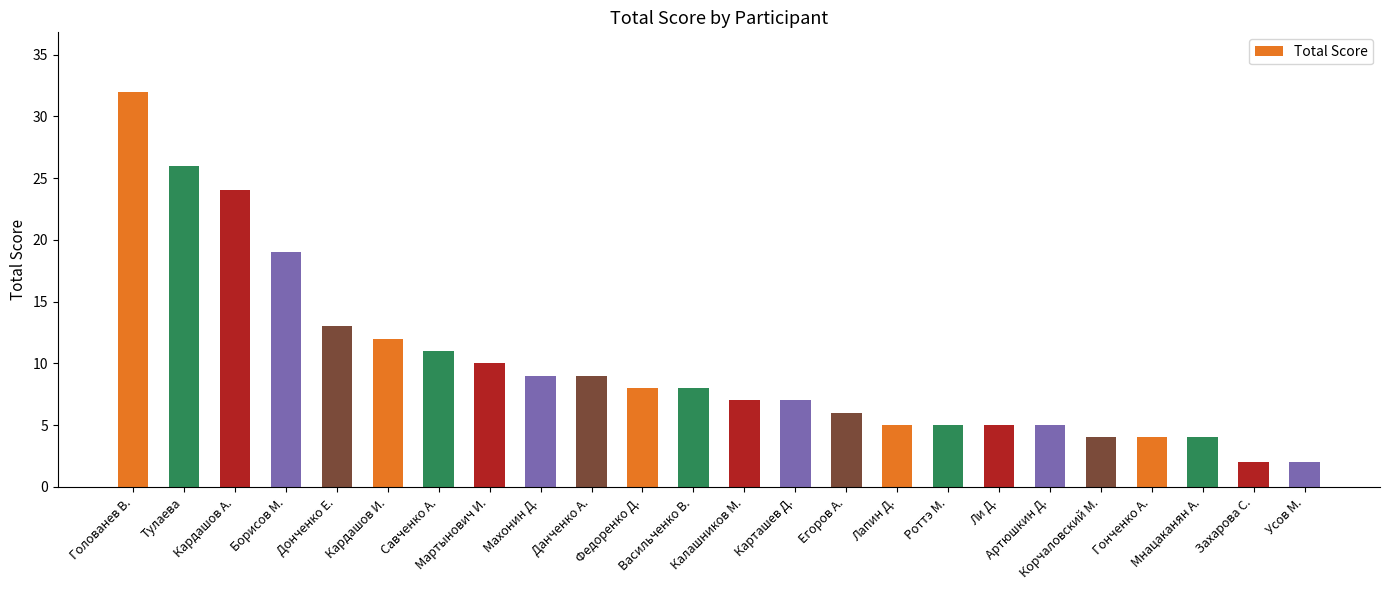

What is the maximum value shown in the chart?

32